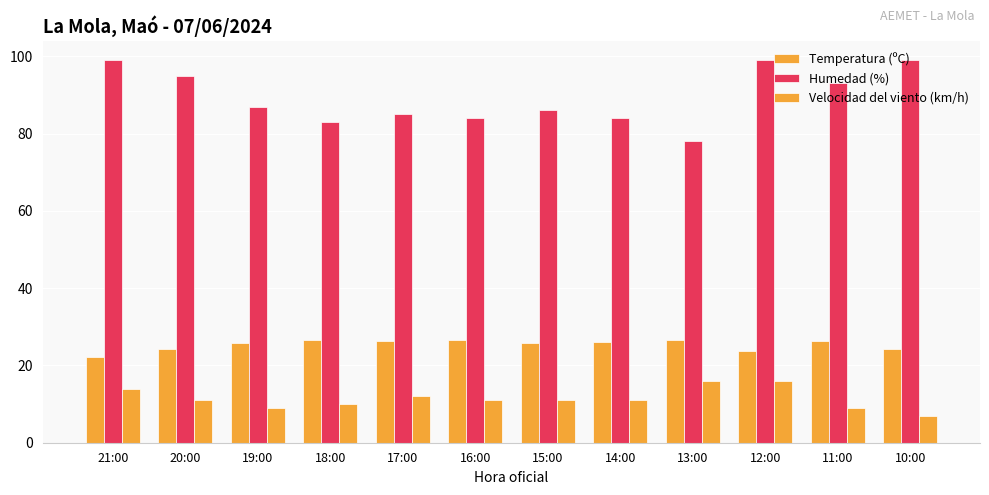

What is the label of the 7th bar from the left?

15:00